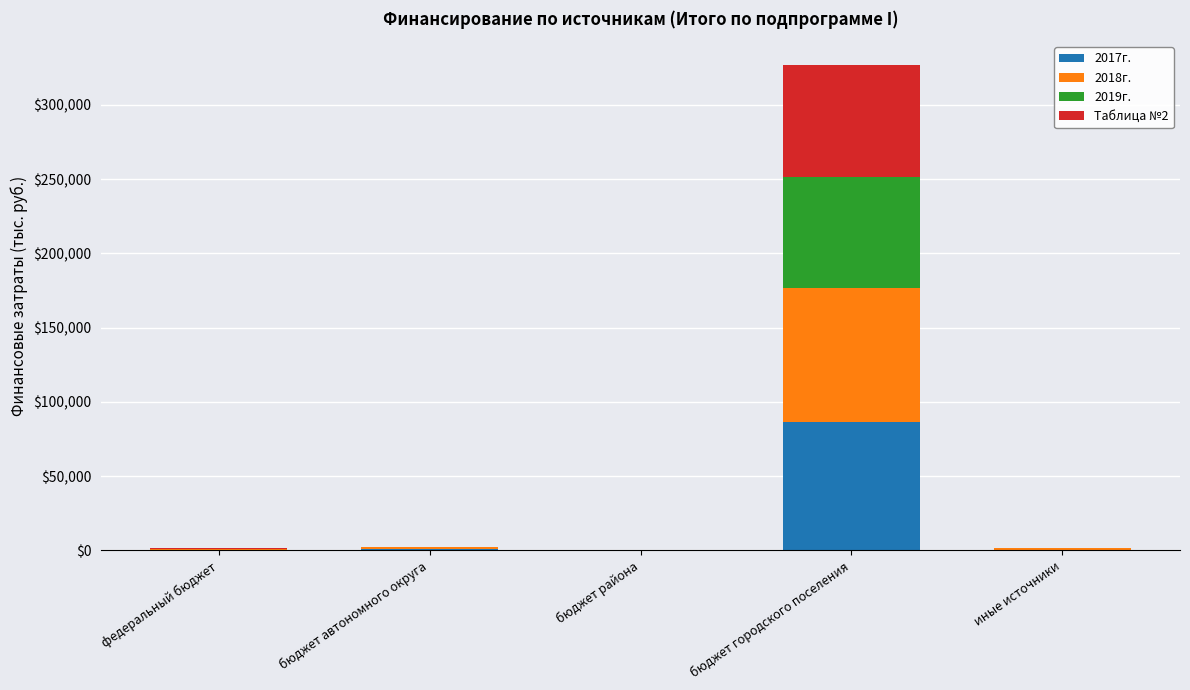

At which category is the sum across all series the highest?

бюджет городского поселения